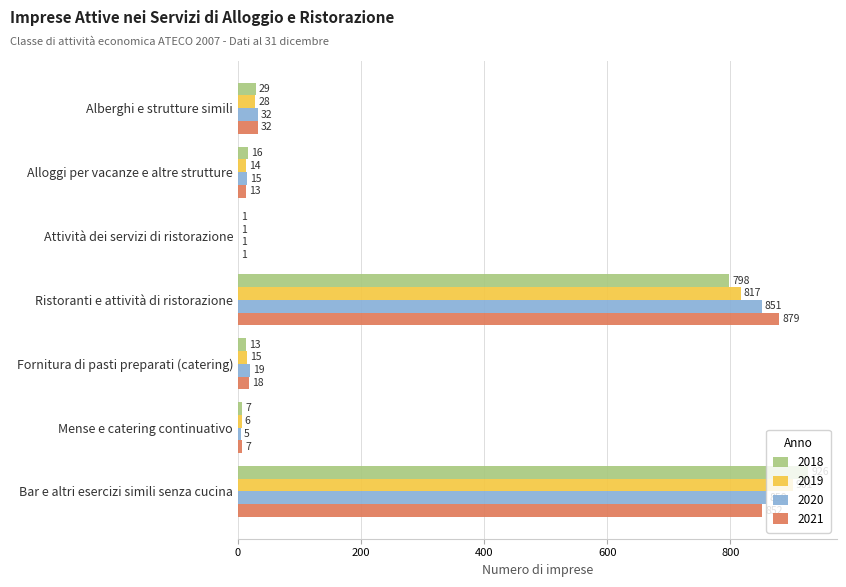

Which series changed the most between Alberghi e strutture simili and Ristoranti e attività di ristorazione?

2021